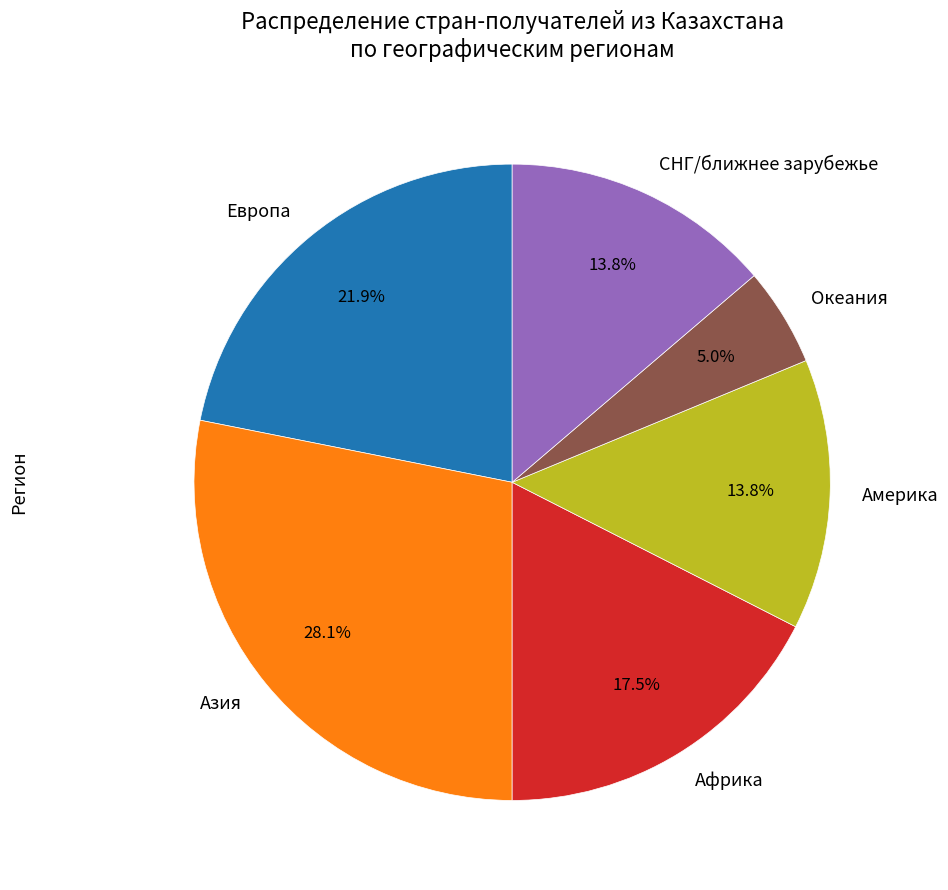

What is the largest slice in the pie chart?

Азия